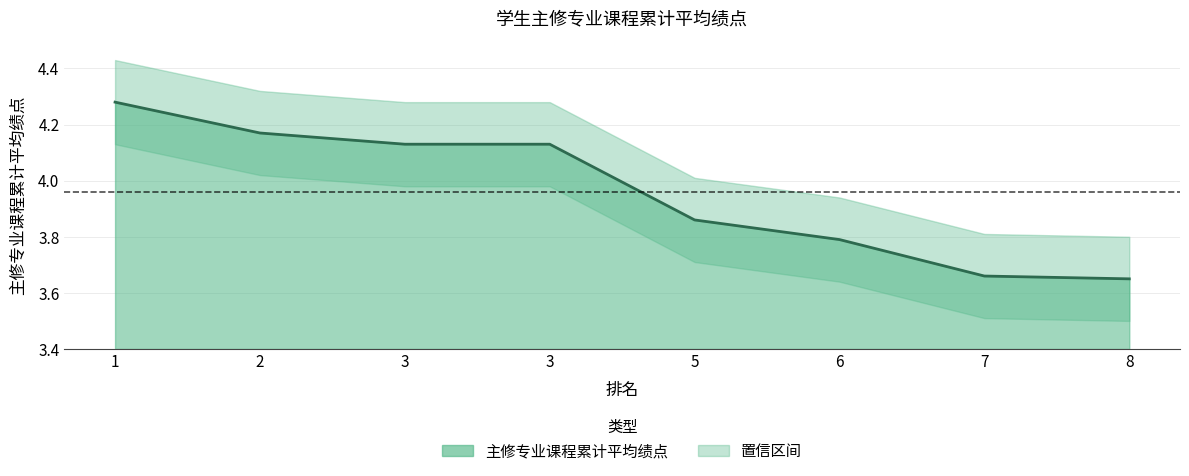

What is the value of the 7th point from the left?

3.7